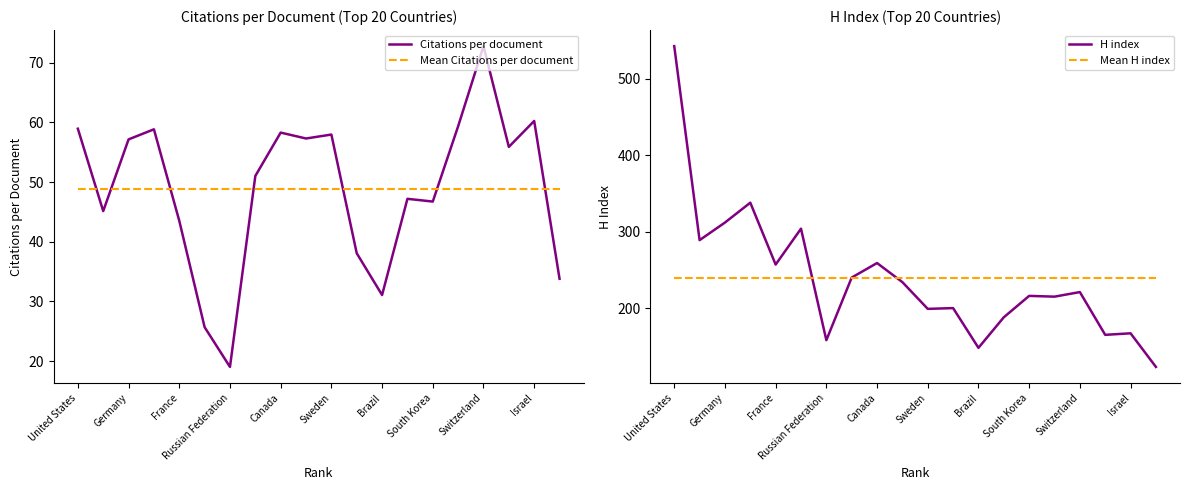

What is the maximum value for H index?

543.0